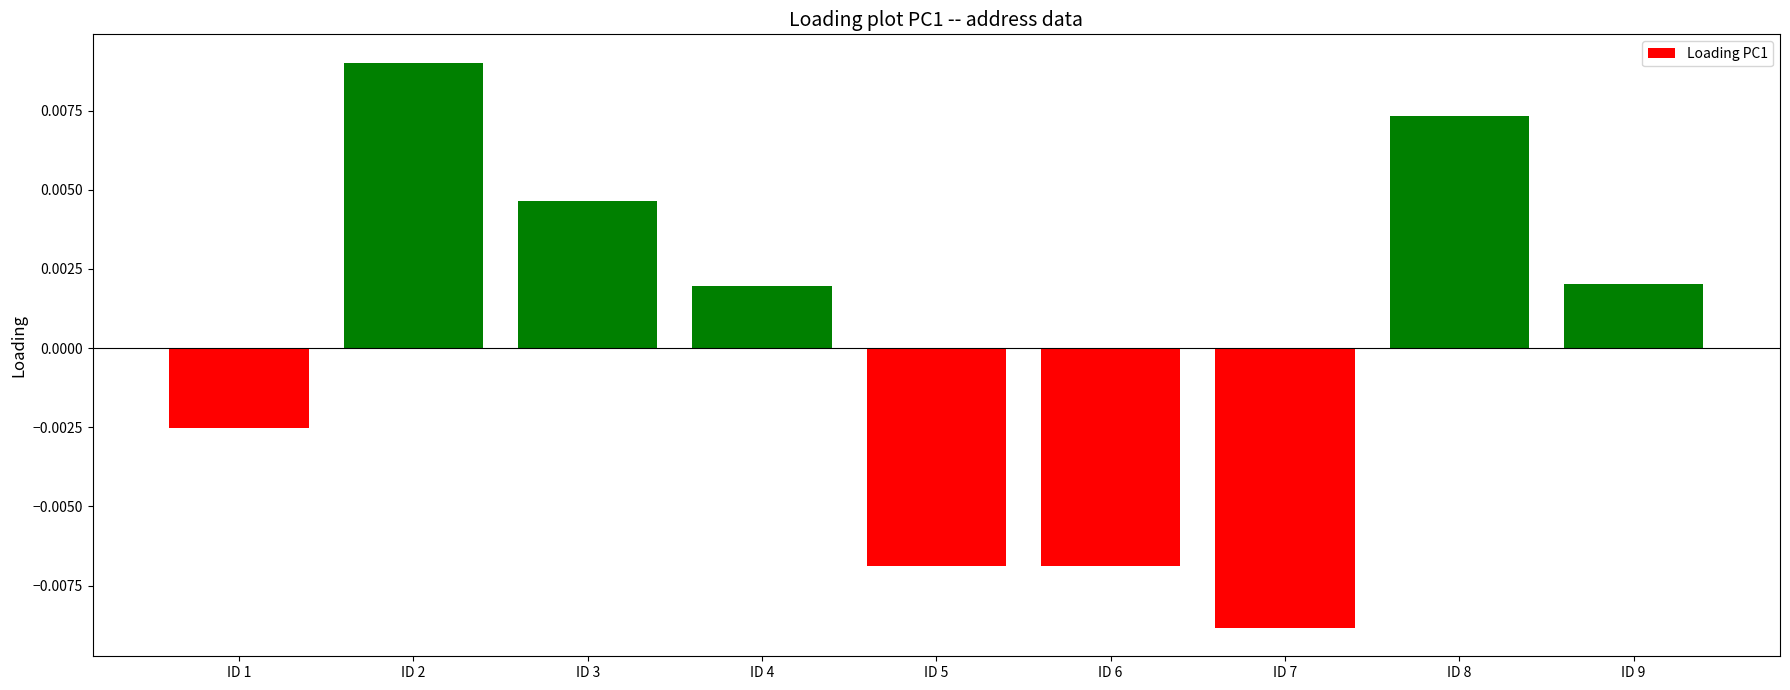

At which category does the chart reach its minimum across all series?

ID 7